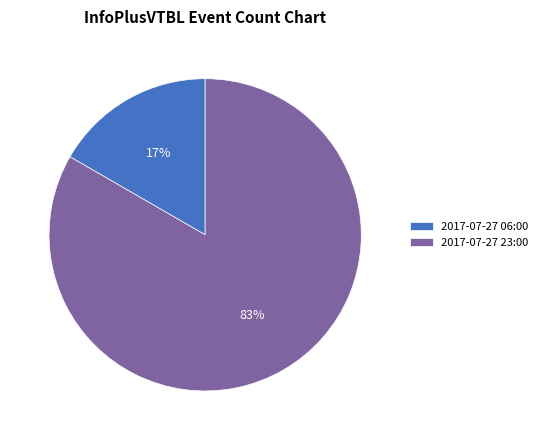

What is the ratio of the value at 2017-07-27 06:00 to the value at 2017-07-27 23:00?

0.2